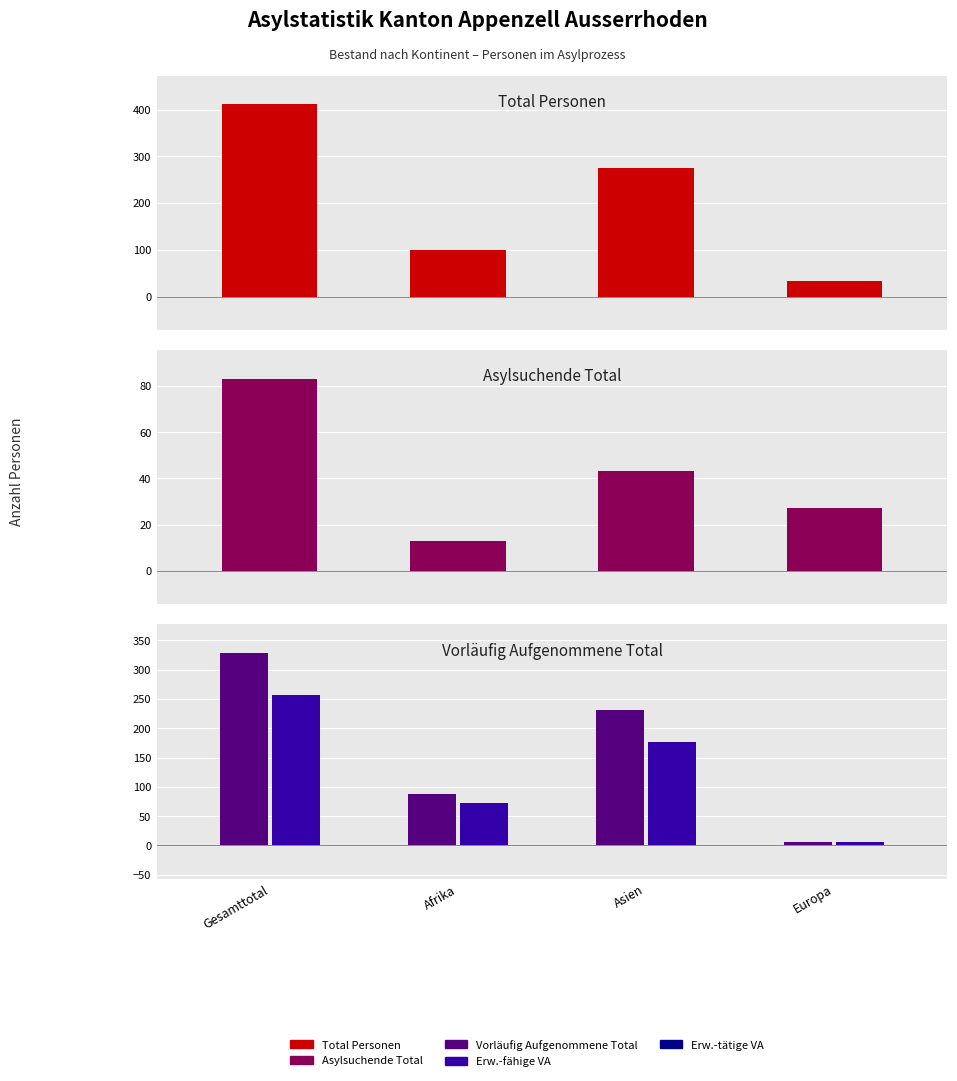

What is the maximum value for Total Personen?

411